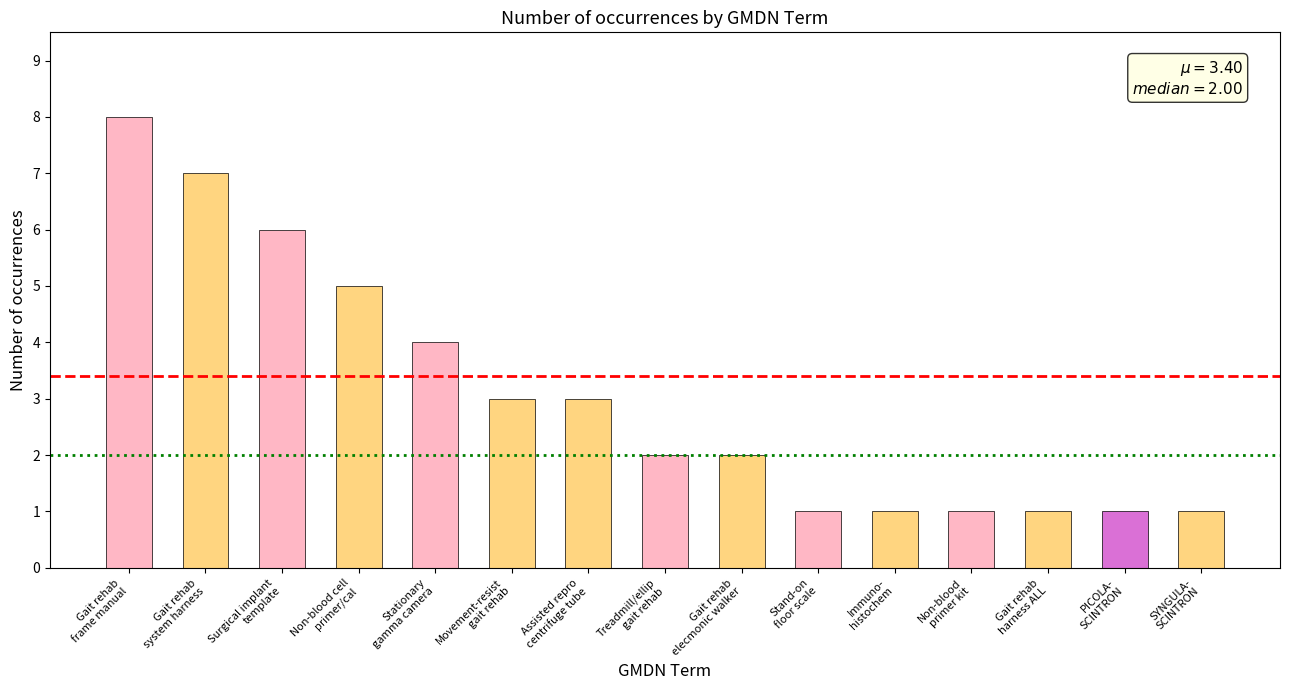

Reading right to left, list all the values displayed in this chart.

SYNGULA-
SCINTRON=1	PICOLA-
SCINTRON=1	Gait rehab
harness ALL=1	Non-blood
primer kit=1	Immuno-
histochem=1	Stand-on
floor scale=1	Gait rehab
elecmonic walker=2	Treadmill/ellip
gait rehab=2	Assisted repro
centrifuge tube=3	Movement-resist
gait rehab=3	Stationary
gamma camera=4	Non-blood cell
primer/cal=5	Surgical implant
template=6	Gait rehab
system harness=7	Gait rehab
frame manual=8